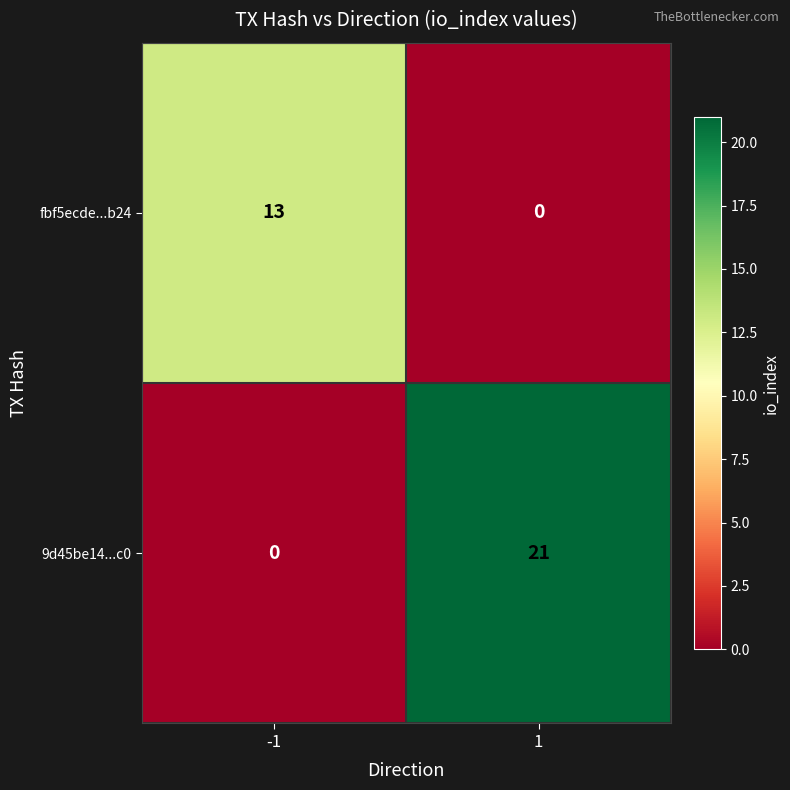

The 9d45be14...c0 series shows 0 at -1. True or false?

True